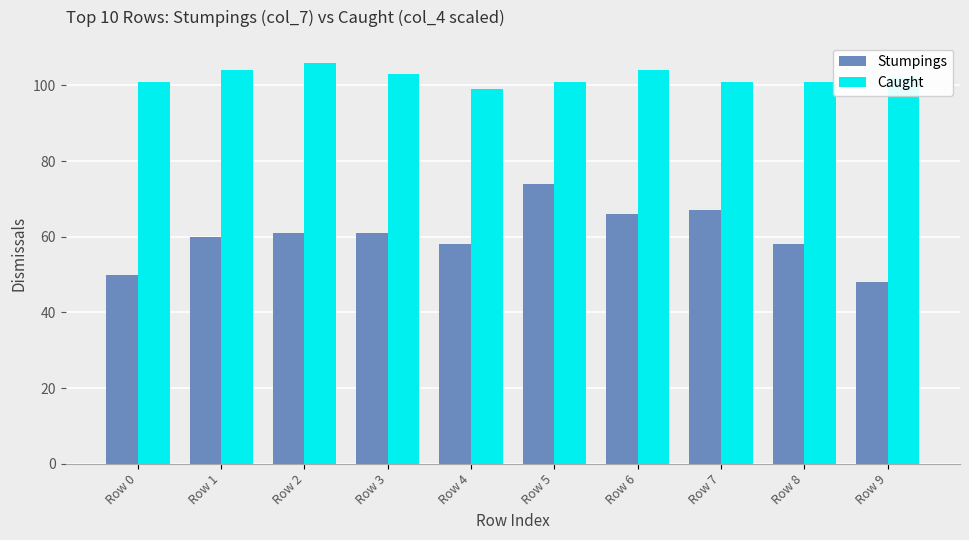

What is the minimum value for Stumpings?

48